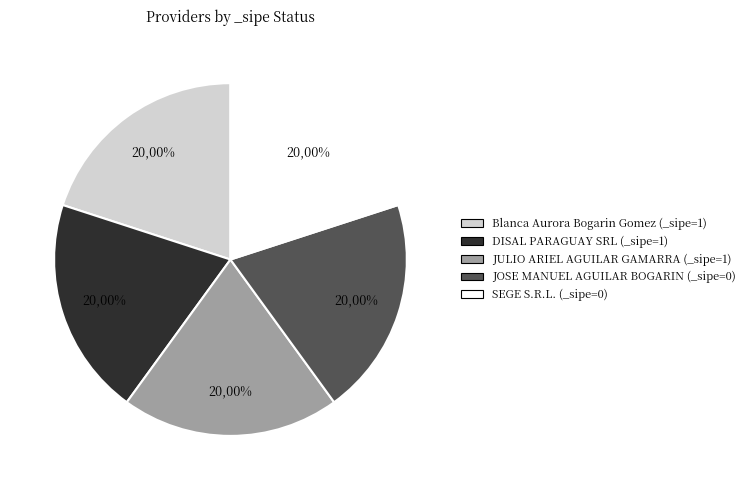

Which has a higher value, SEGE S.R.L. or Blanca Aurora Bogarin Gomez?

Blanca Aurora Bogarin Gomez